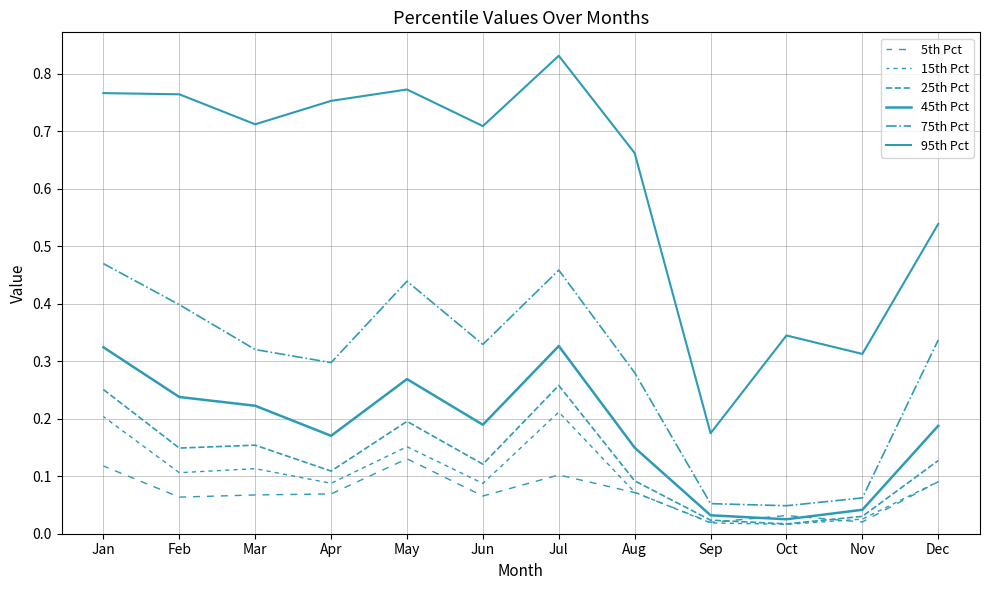

The 15th Pct series shows 0.0 at Oct. True or false?

True